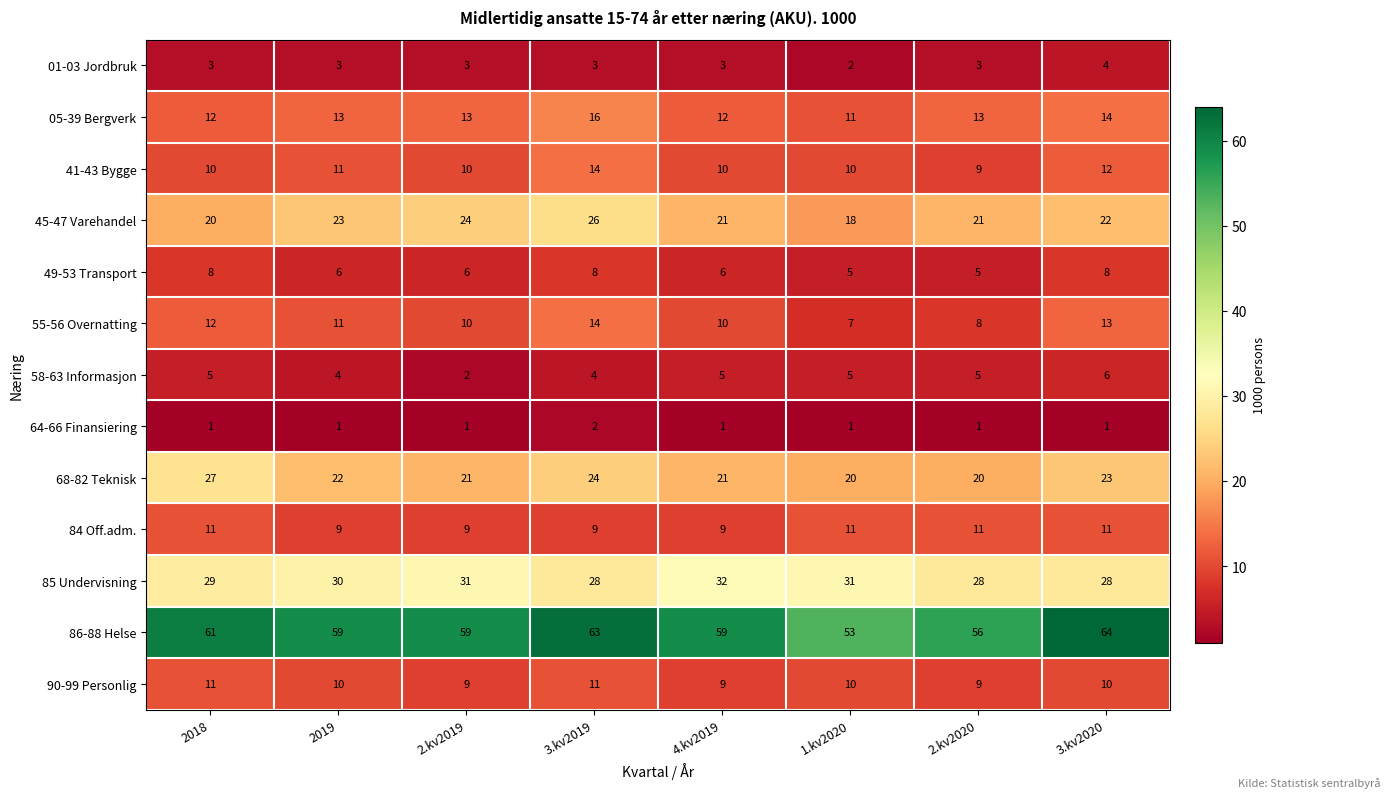

What is the total value across all series at 3.kv2019?

222